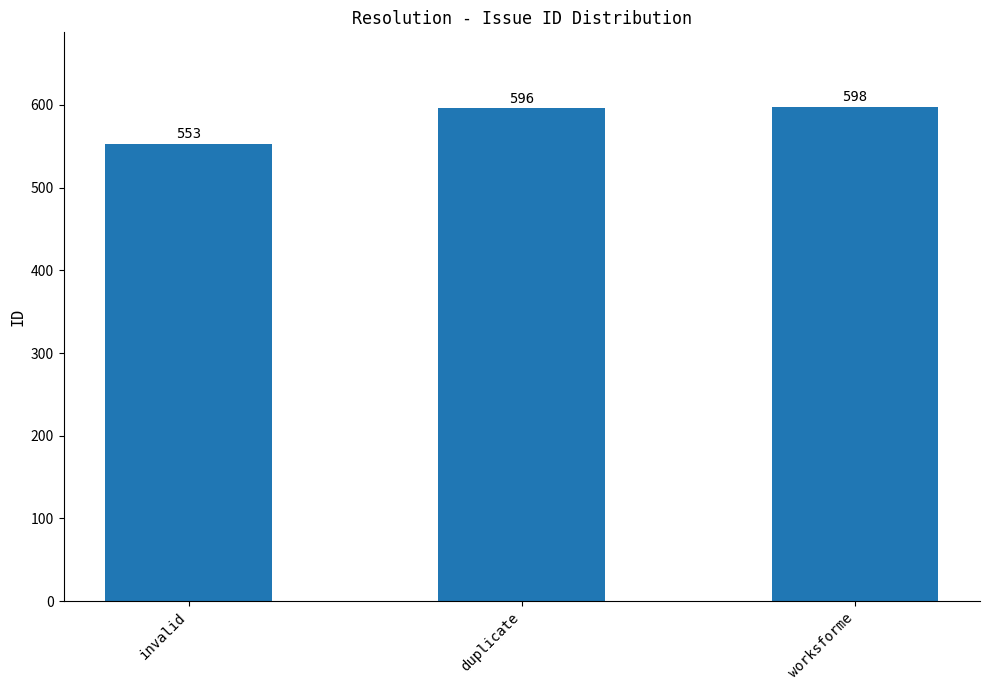

The chart shows a value of 553 at invalid. True or false?

True